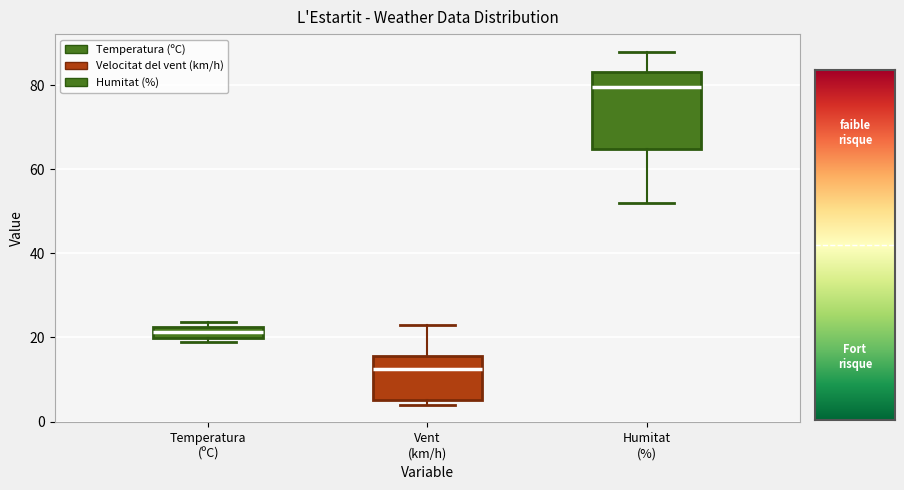

Which box's median line is the highest?

Humitat (%)